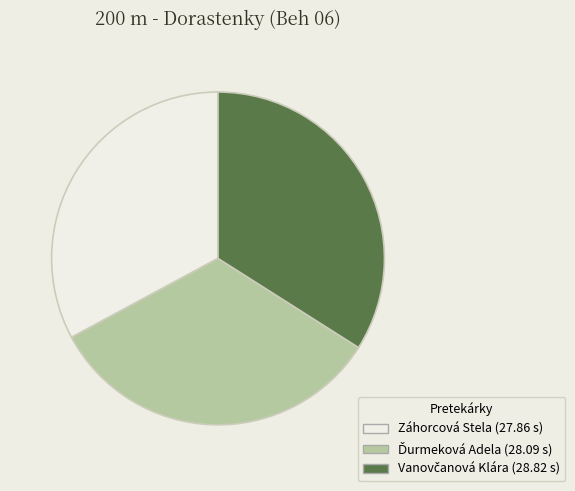

True or false: Záhorcová Stela accounts for 33% of the total.

True